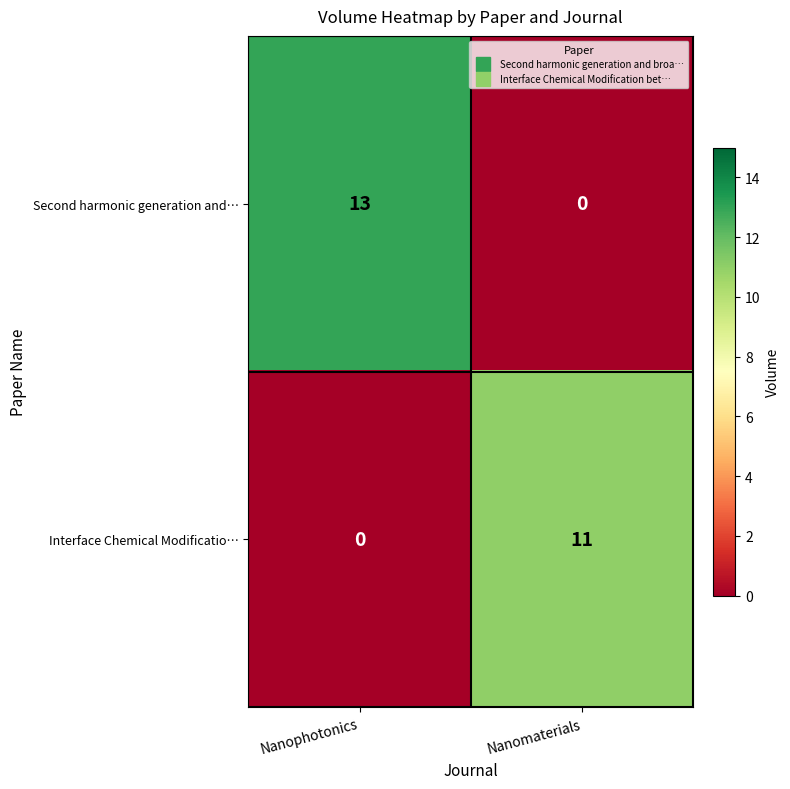

Reading left to right, extract all data points from this chart.

Second harmonic generation and…: 13	0
Interface Chemical Modificatio…: 0	11